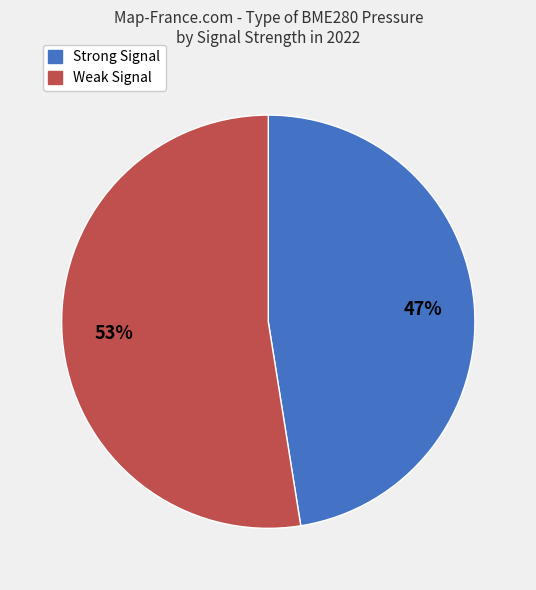

Is there any slice that represents more than half of the pie?

Yes